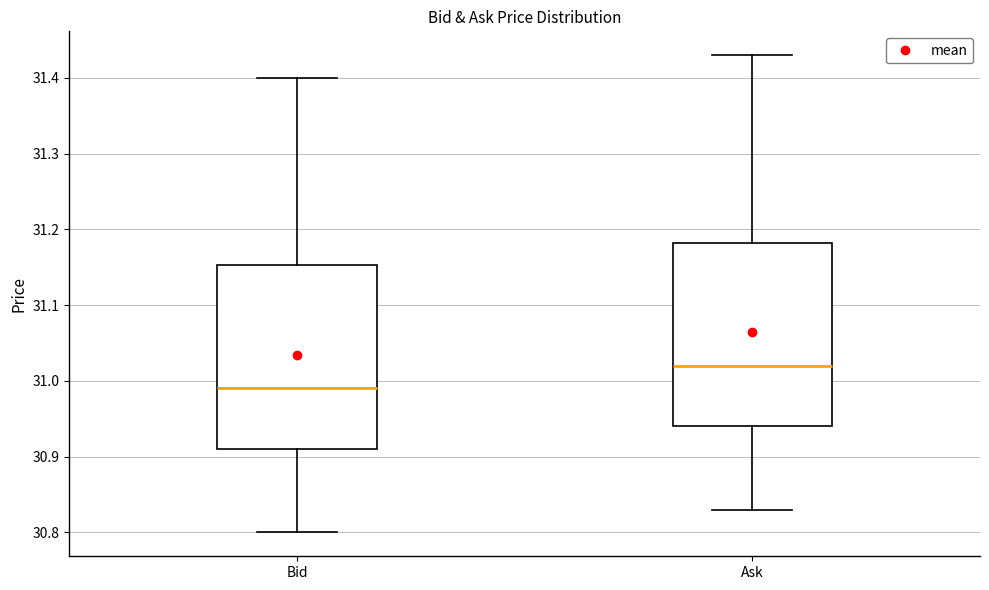

Which box's median line is the lowest?

Bid